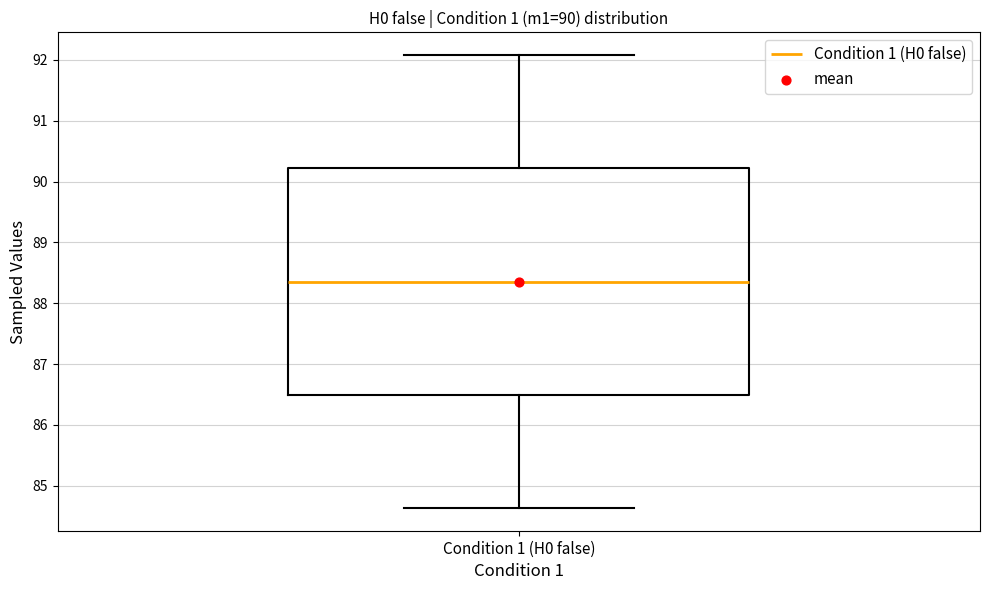

Where does the median line of the box for Condition 1 (H0 false) sit on the y-axis? The values are not printed on the chart, so give them approximately, as read against the axis.

88.4